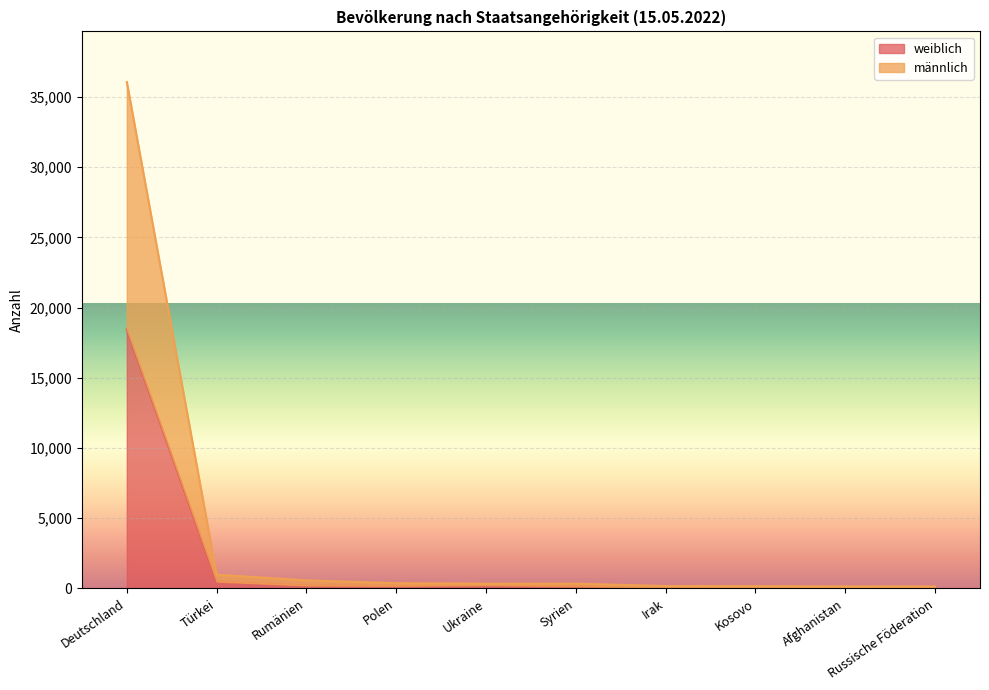

What is the difference between the highest and lowest values at Ukraine?

103